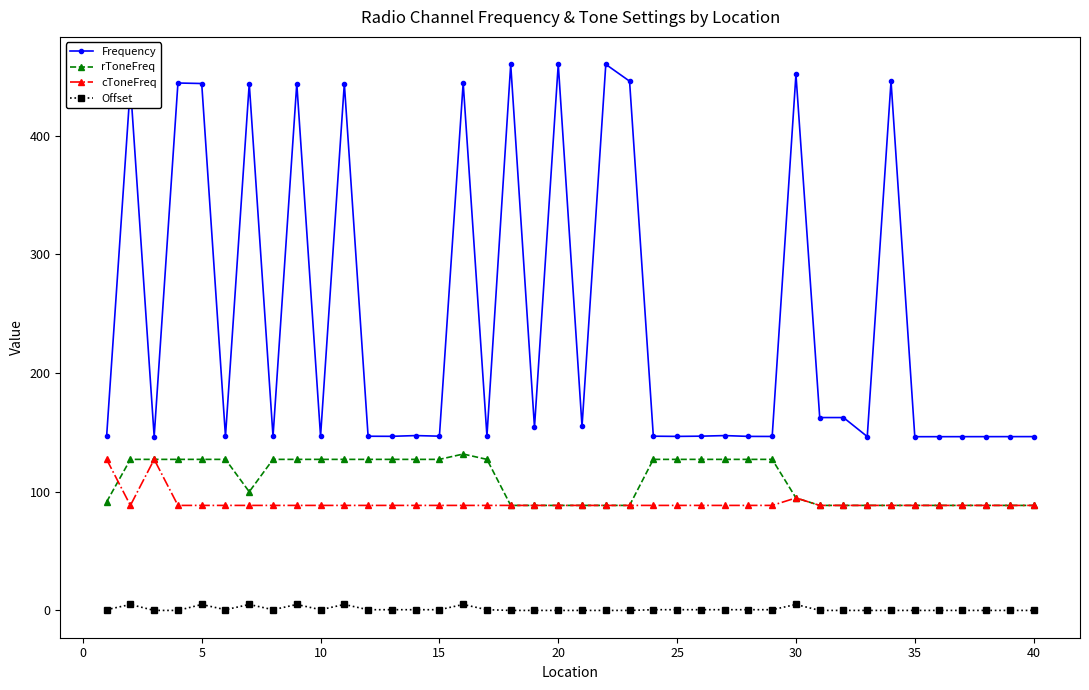

At how many categories does at least one series exceed 34?

40